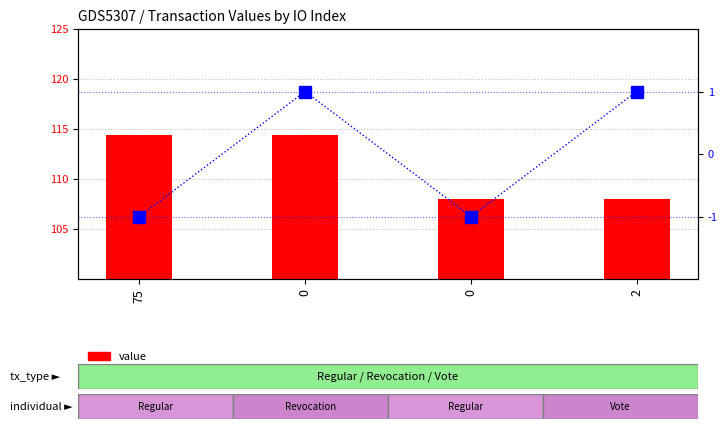

Reading left to right, list all the values displayed in this chart.

value: 75=114.4	0=114.4	0=108.0	2=108.0
direction: 75=-1.0	0=1.0	0=-1.0	2=1.0